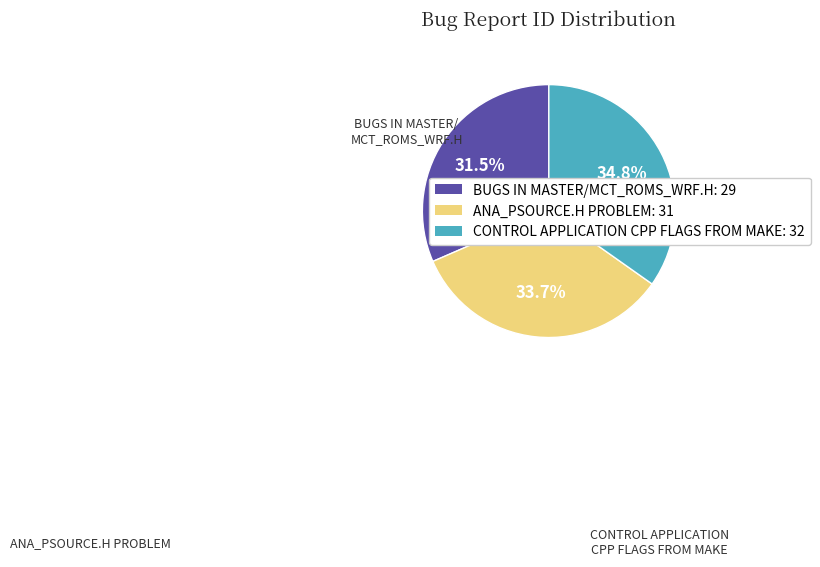

Does BUGS IN MASTER/MCT_ROMS_WRF.H: 29 represent more than half of the total?

No